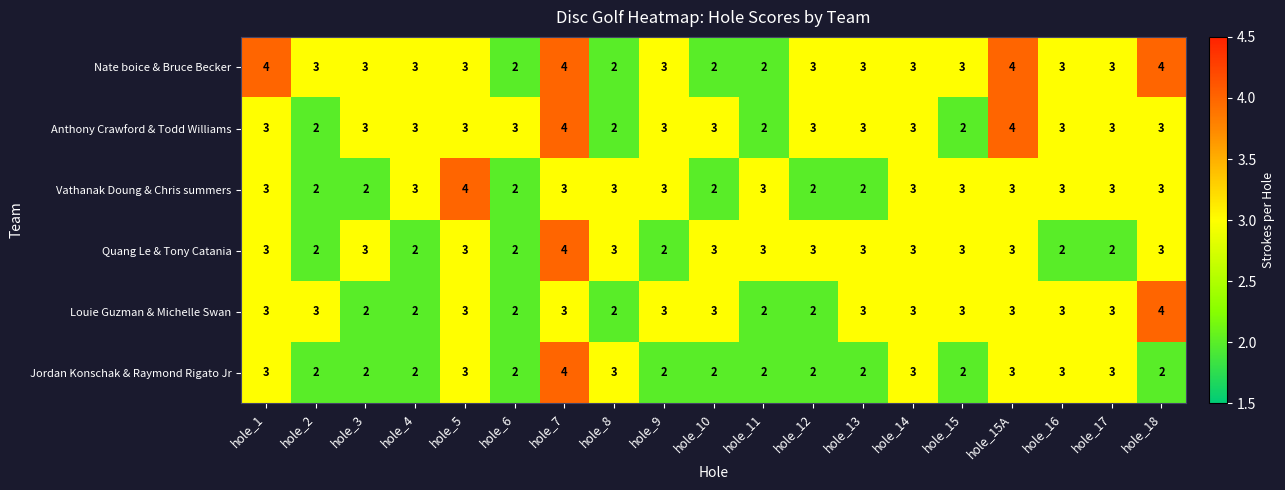

The Jordan Konschak & Raymond Rigato Jr series shows 2 at hole_11. True or false?

True